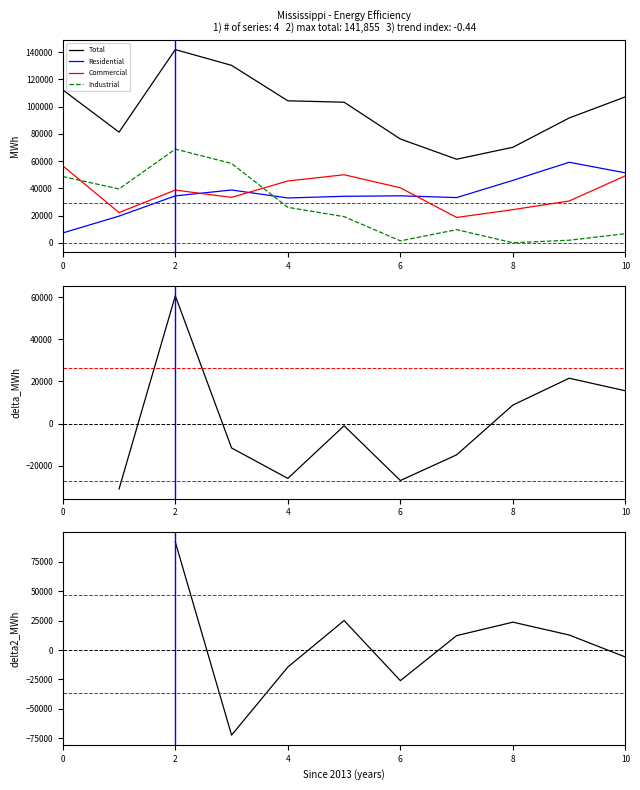

True or false: Industrial and Commercial cross at least once.

True